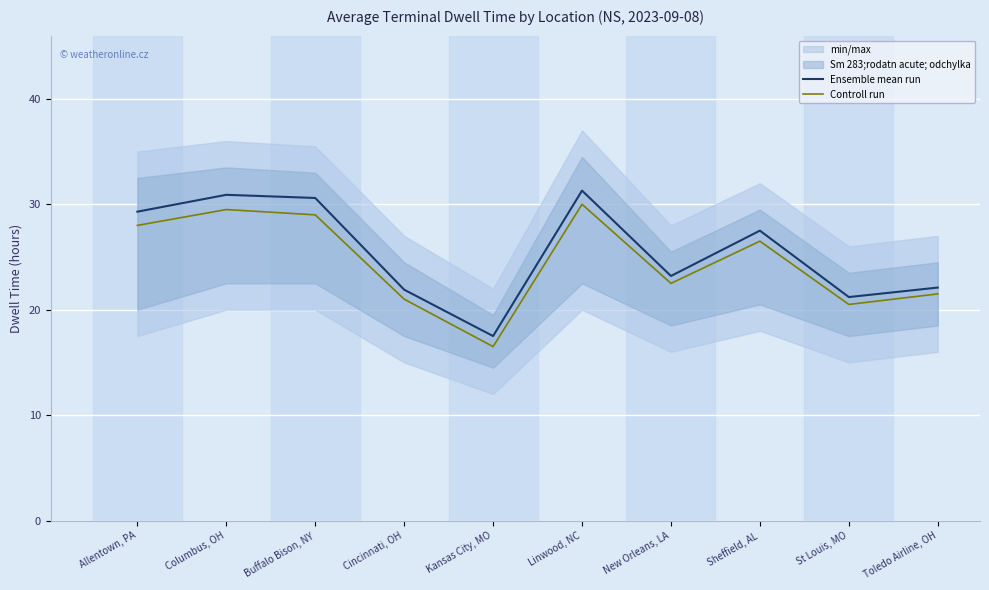

What position from the left is Allentown, PA?

1